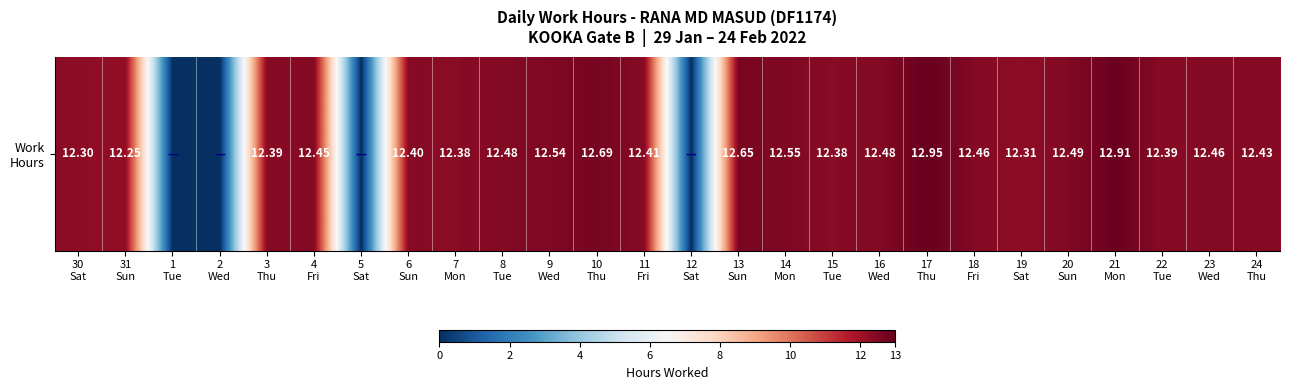

Which category has the lowest value across all series?

1
Tue